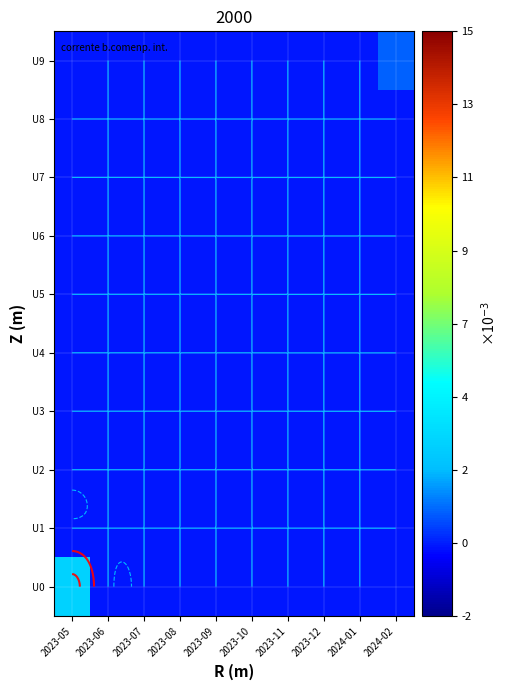

At how many categories does at least one series exceed 0?

2